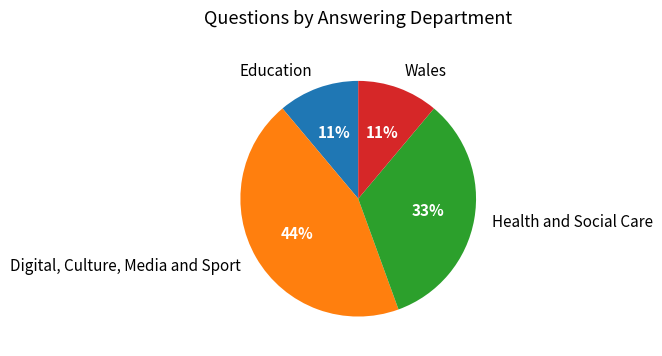

Combined, do Digital, Culture, Media and Sport and Education account for over 50%?

Yes